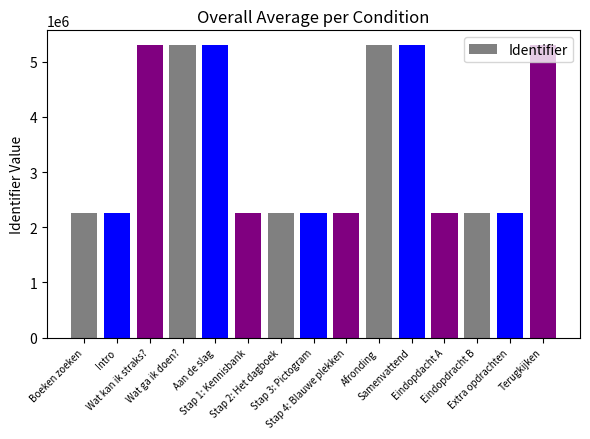

What is the difference between the second highest and minimum values?

3048581